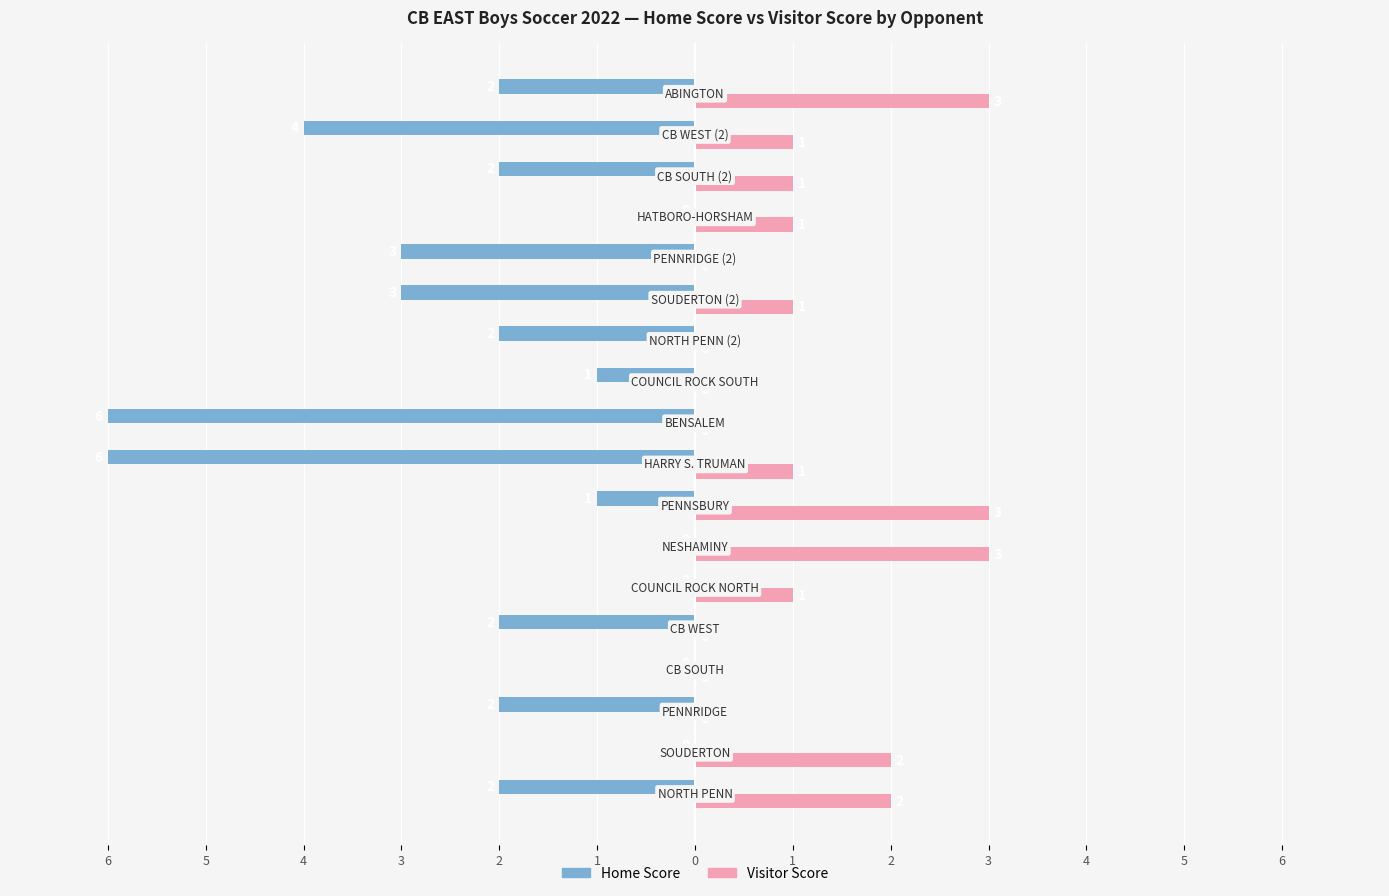

What are all the series names shown in the legend?

Home Score, Visitor Score